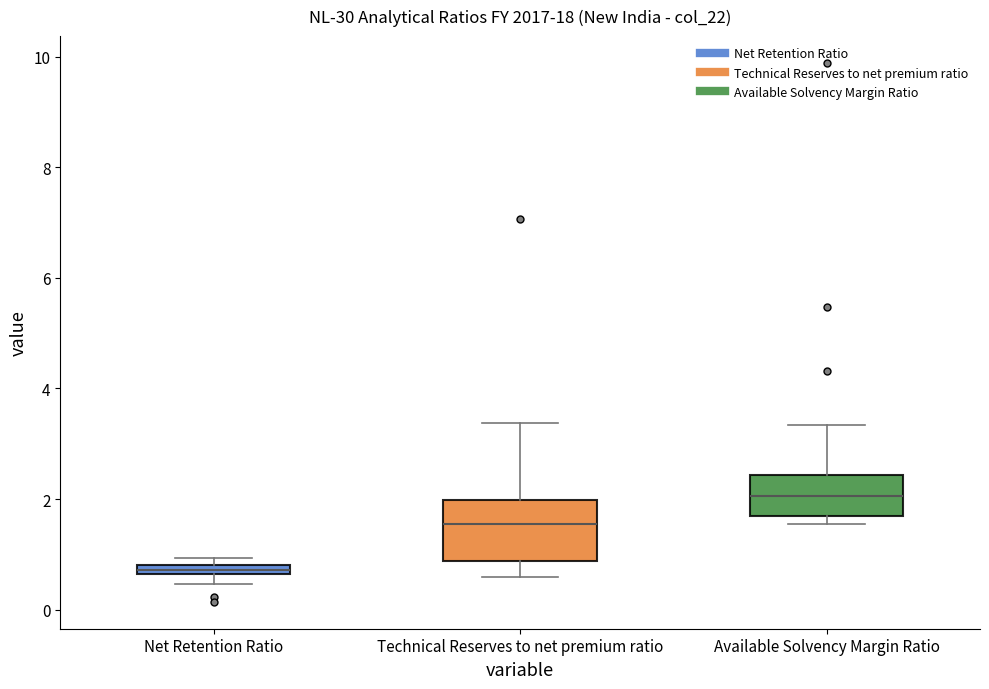

Which box is the tallest, from its lower edge to its upper edge?

Technical Reserves to net premium ratio